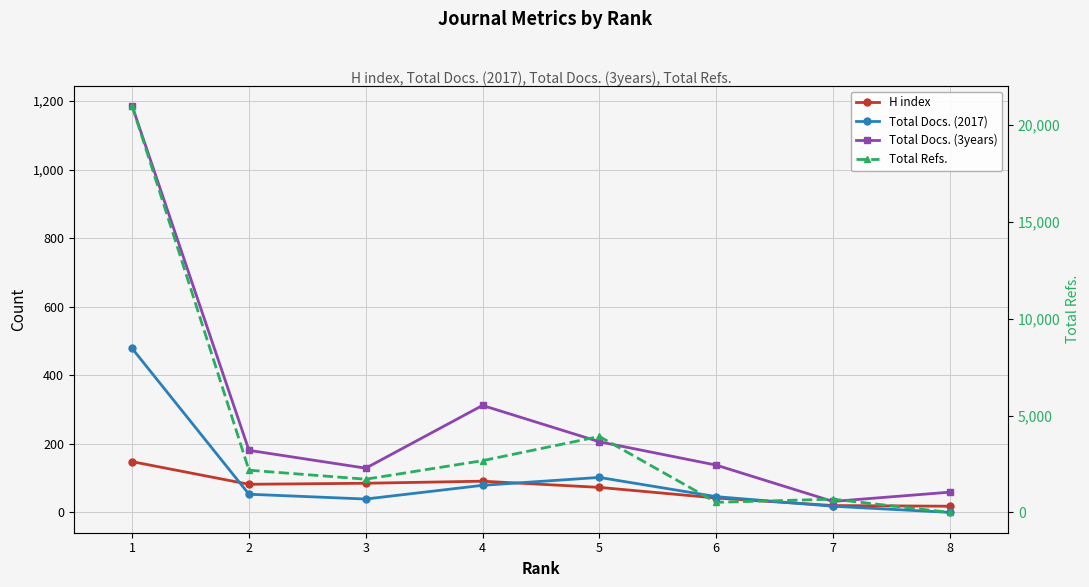

At 7, list the series in order from smallest to largest.

Total Docs. (2017), H index, Total Docs. (3years), Total Refs.